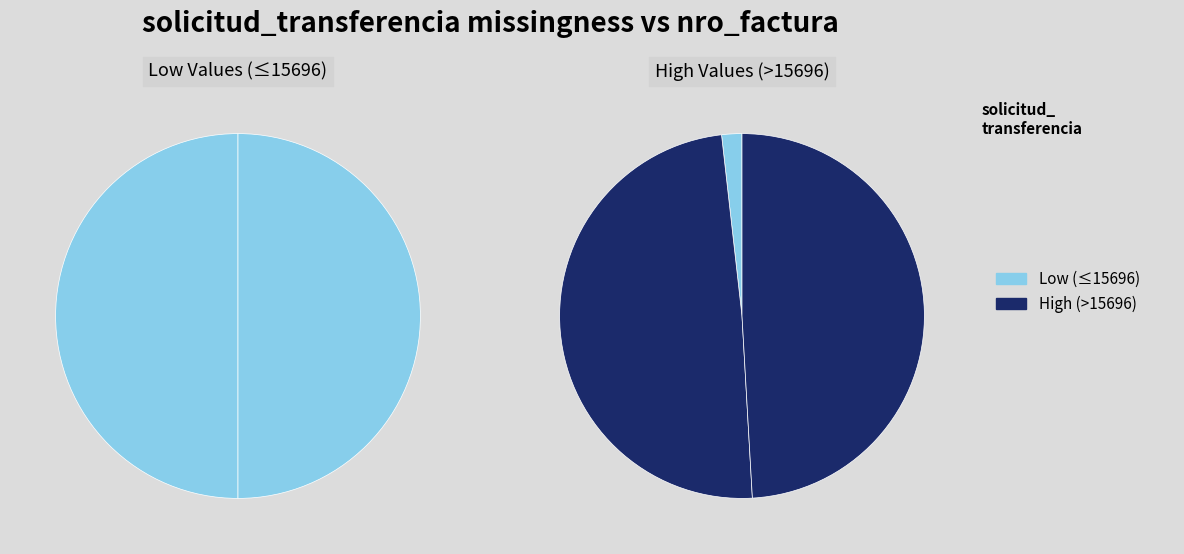

Is 001-001-0002236 the majority of the pie?

No